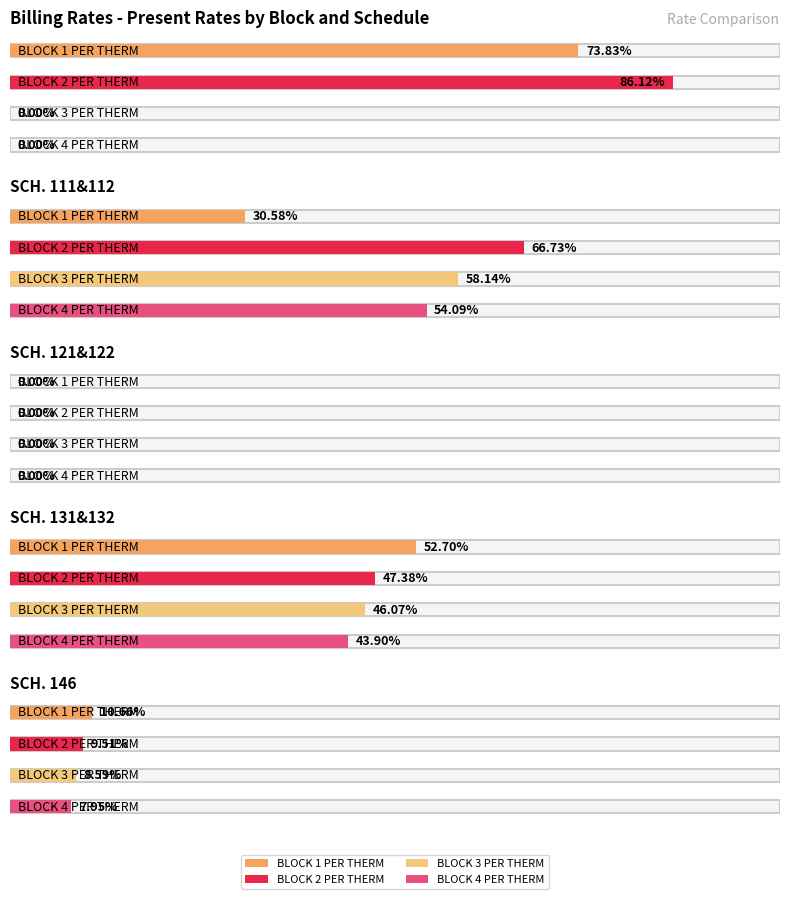

What is the highest value of the BLOCK 2 PER THERM series?

86.1